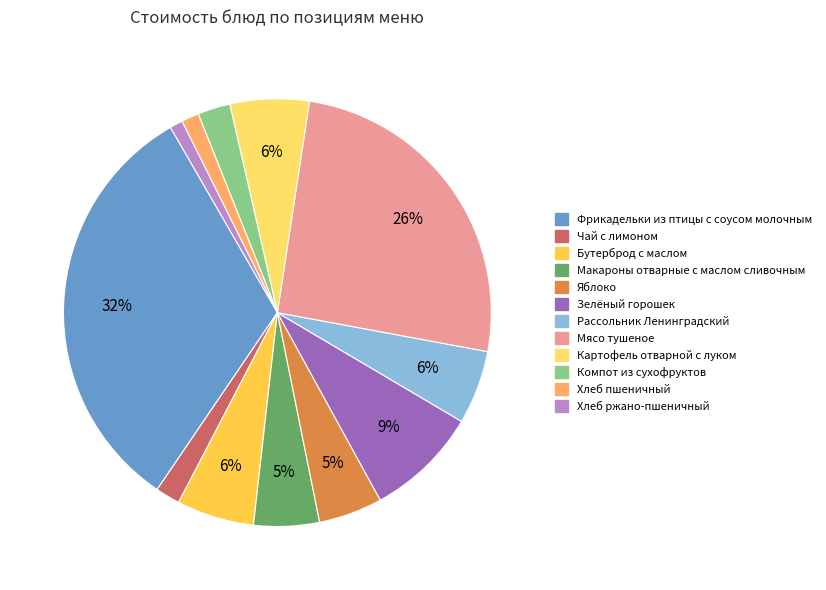

Does Яблоко account for over 50% of the chart?

No